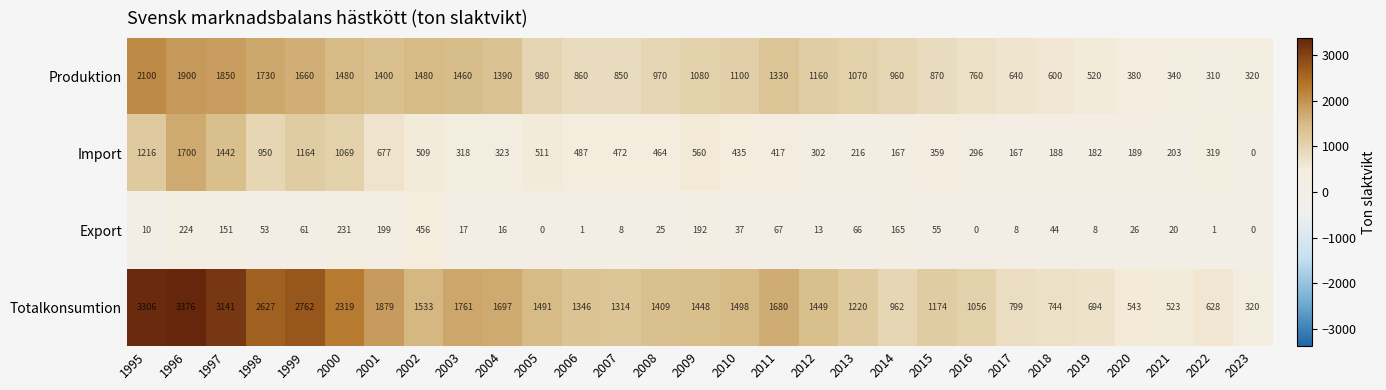

Where does the Export series first go above 26?

1996